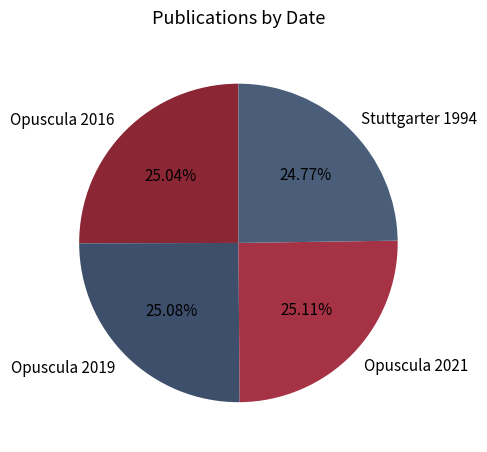

Approximately how many times larger is the value at Opuscula 2021 compared to Opuscula 2016?

1.0